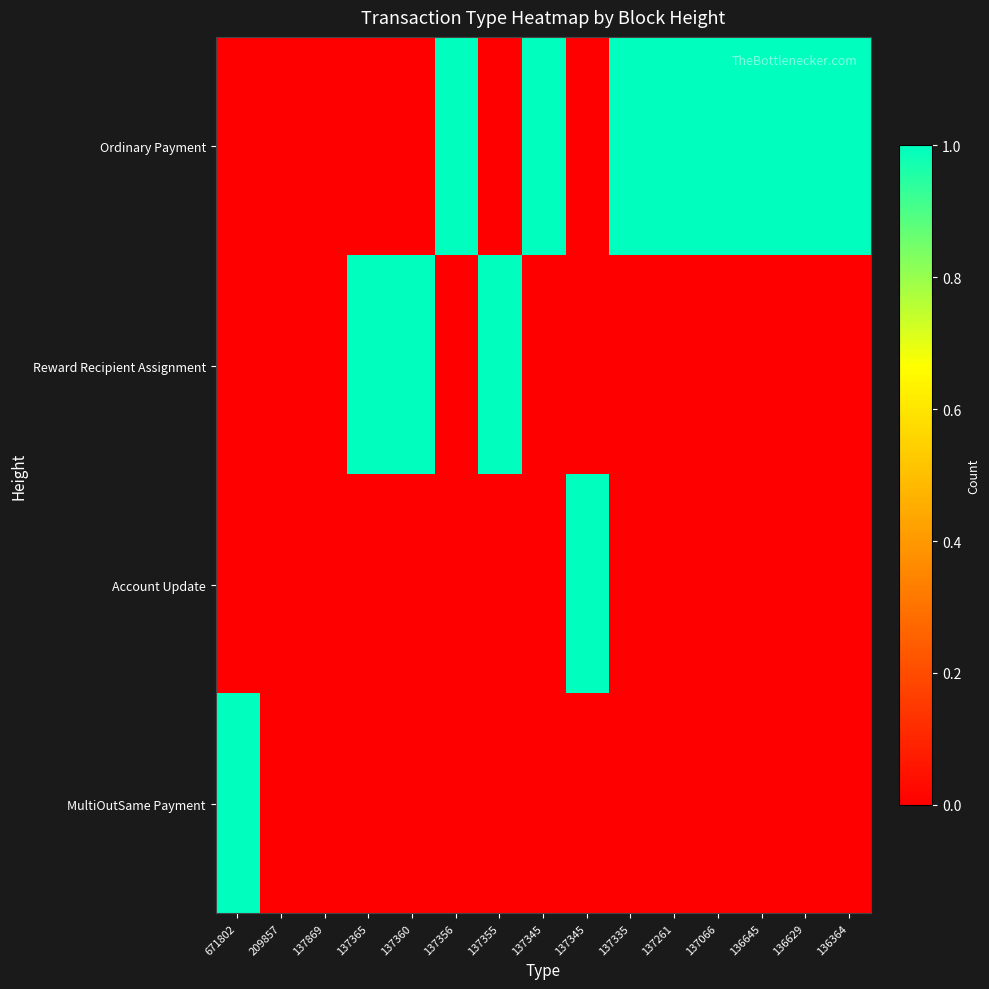

How many distinct data groups are displayed?

4